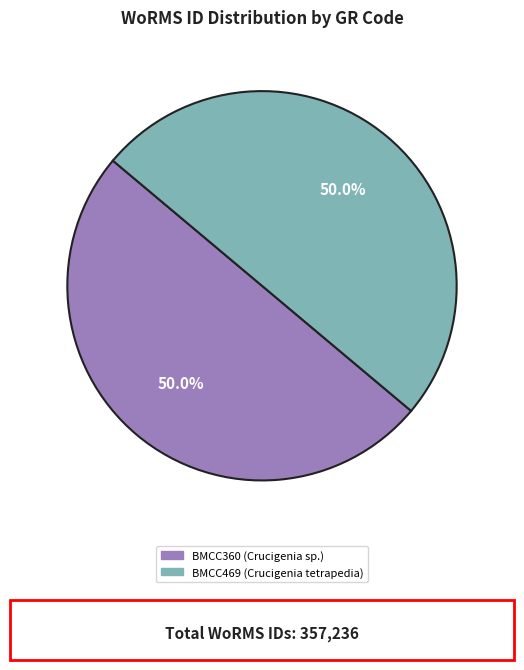

To the nearest percent, what is the average slice percentage?

50%